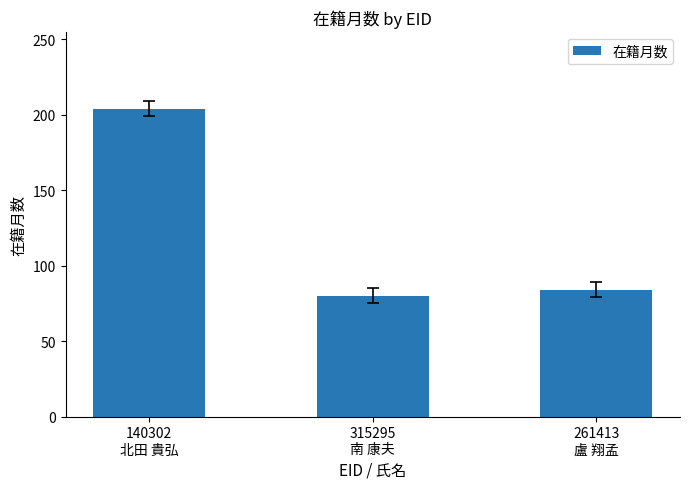

What is the smallest value displayed?

80